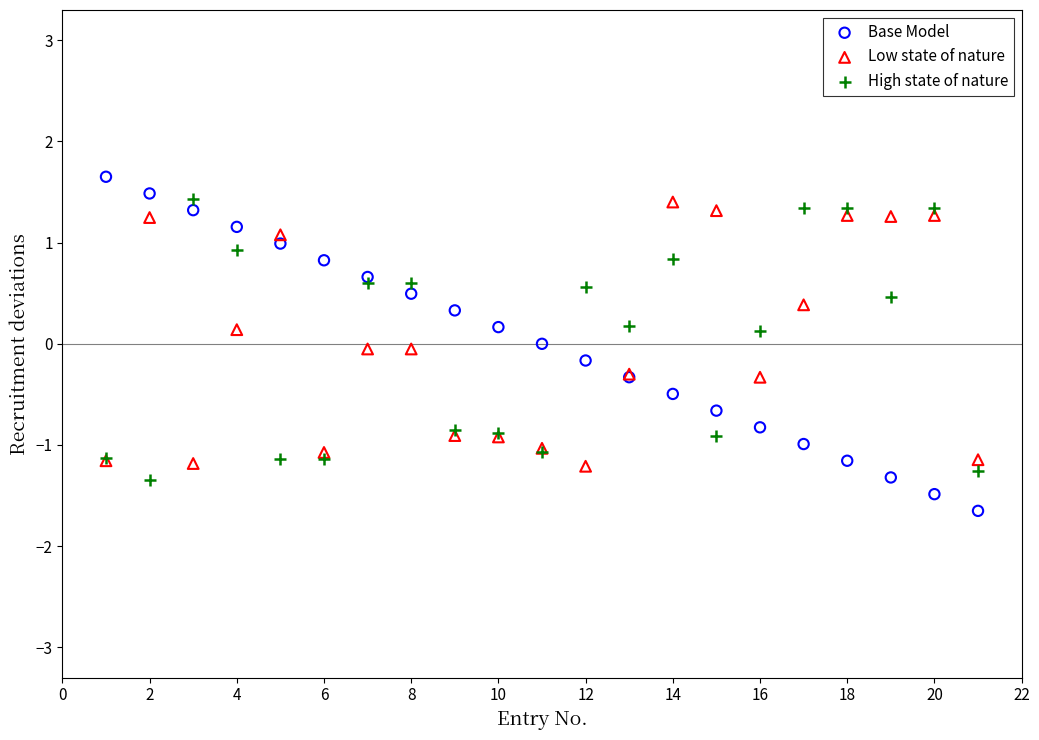

What are all the series names shown in the legend?

Base Model, Low state of nature, High state of nature